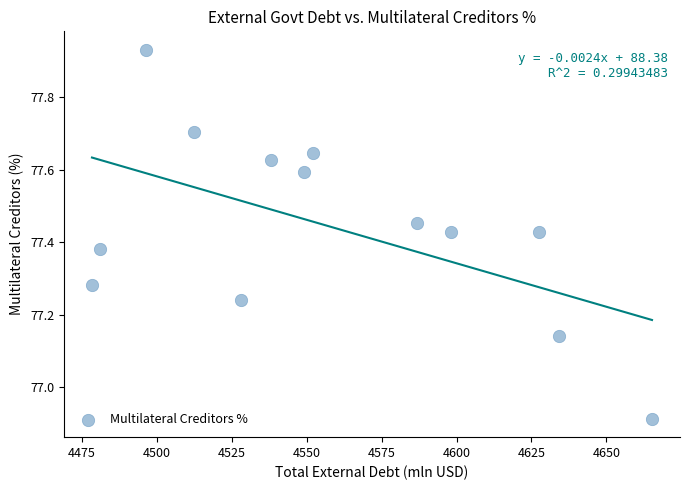

What is the range of Y values (max minus min)?

1.0